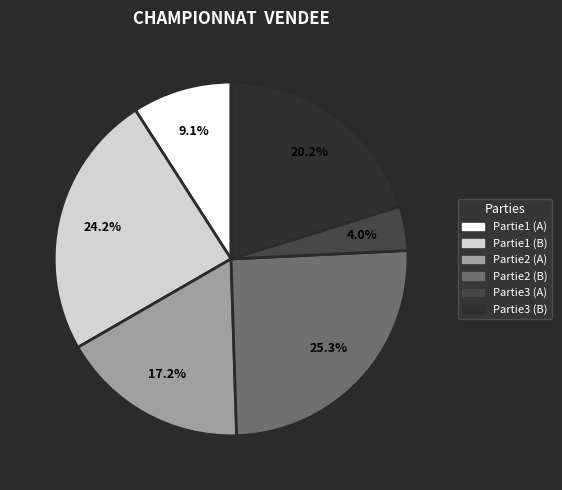

How many segments does this pie chart have?

6